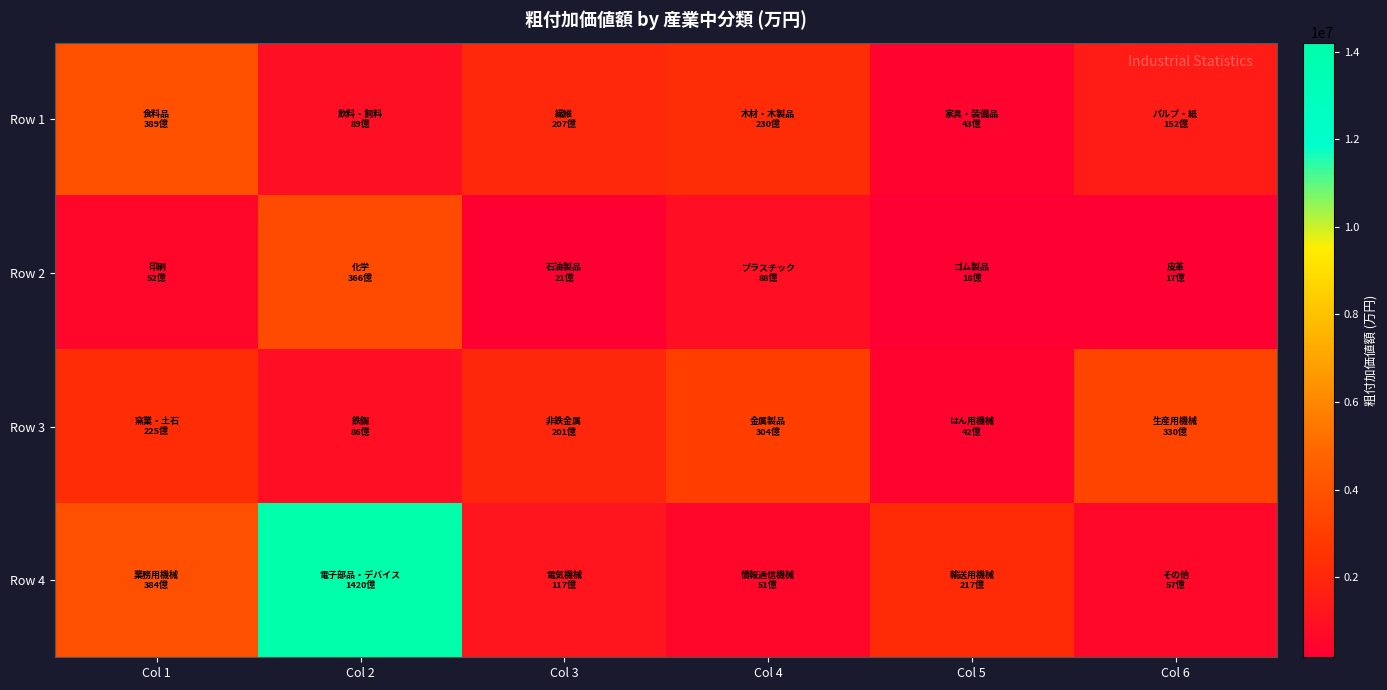

Which has a higher value, Col 5 or Col 2?

Col 2